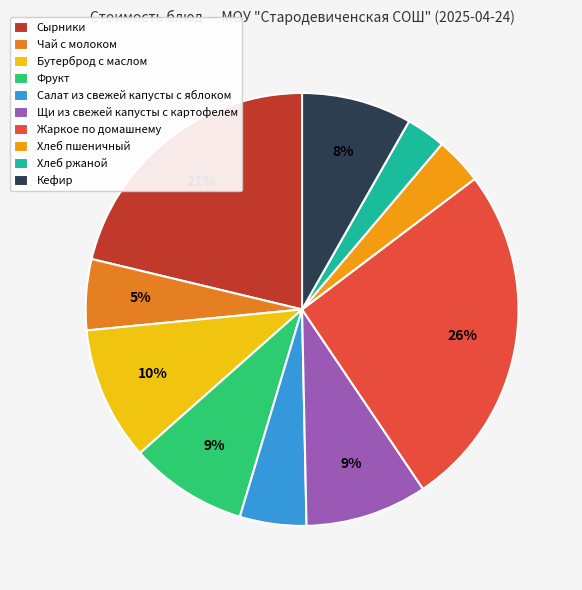

Is Хлеб пшеничный the majority of the pie?

No